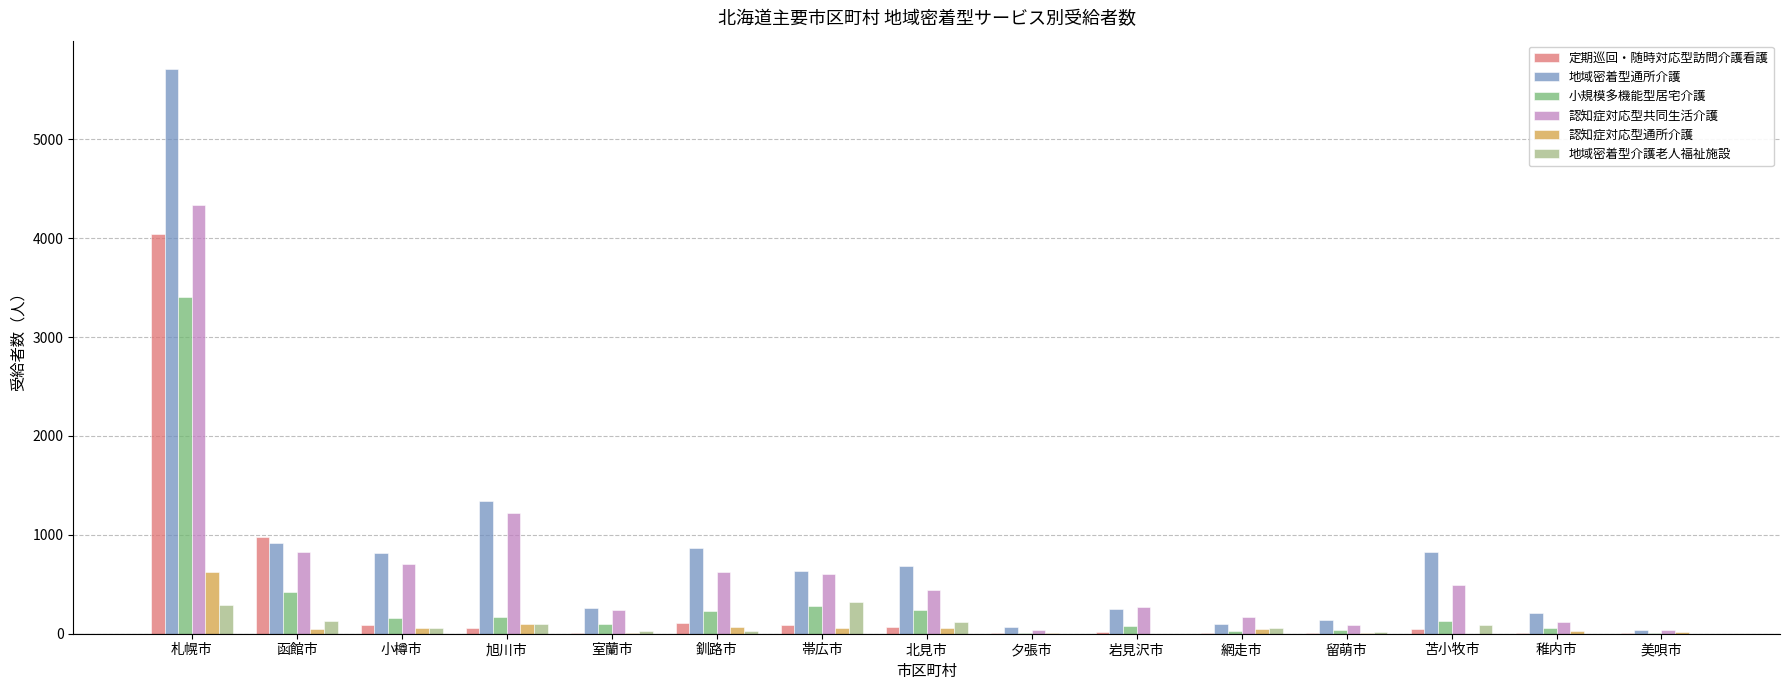

At which category is the sum across all series the highest?

札幌市